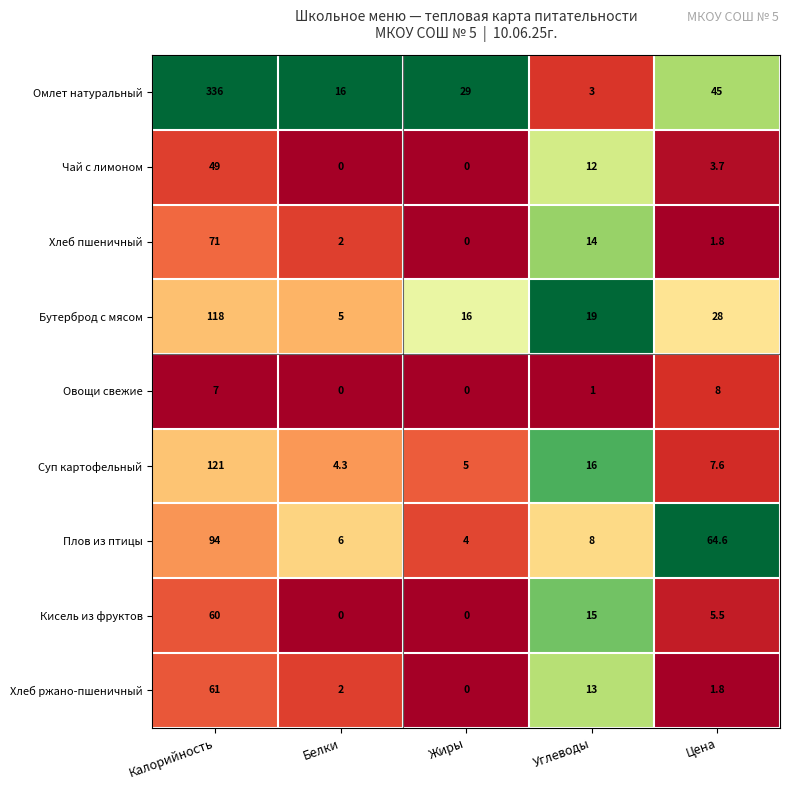

True or false: Омлет натуральный has a value of 3.0 at Углеводы.

True